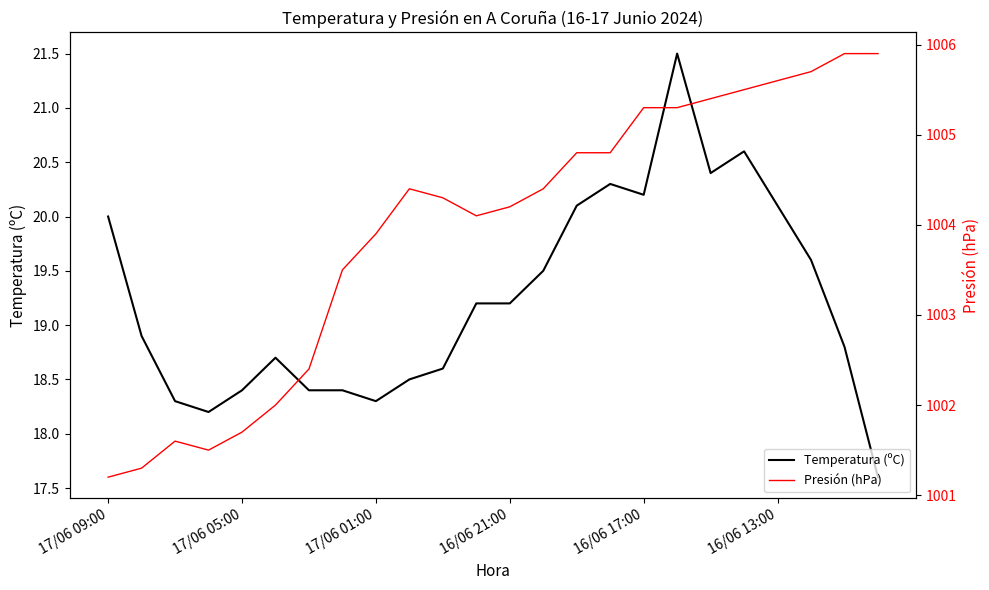

The value of Temperatura (ºC) at 16/06 21:00 is 26.8. True or false?

False